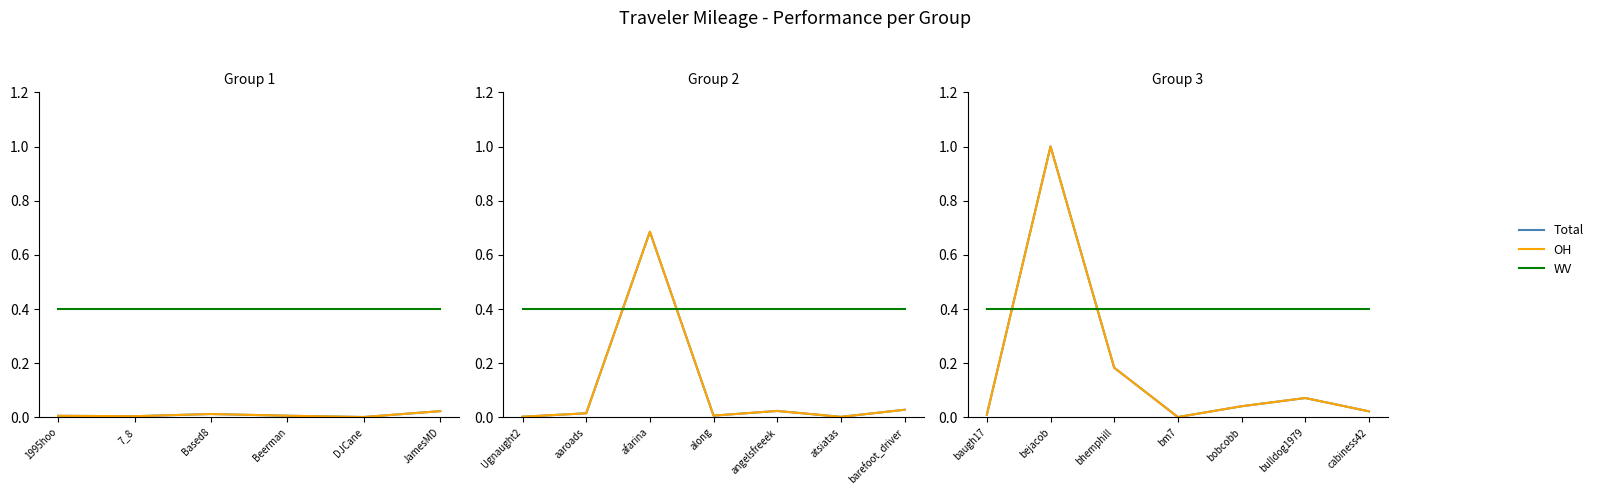

True or false: Total has a value of 0.0 at baugh17.

True